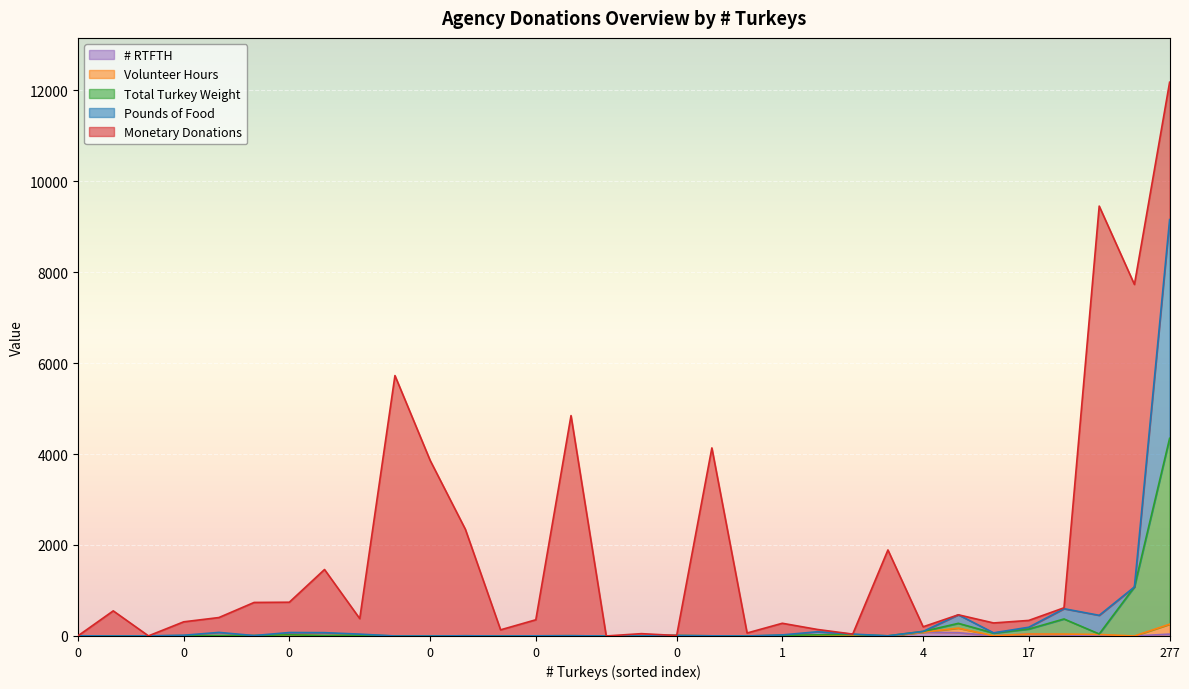

What is the difference between the maximum and minimum values in the Total Turkey Weight series?

4086.9